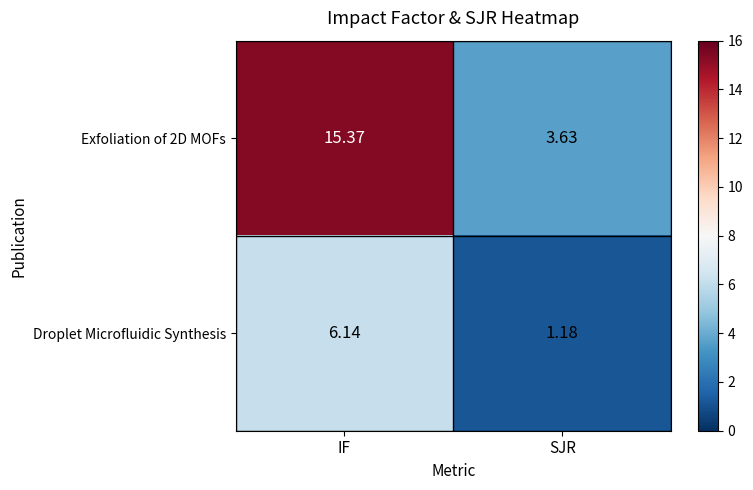

How many data points does each series have?

2